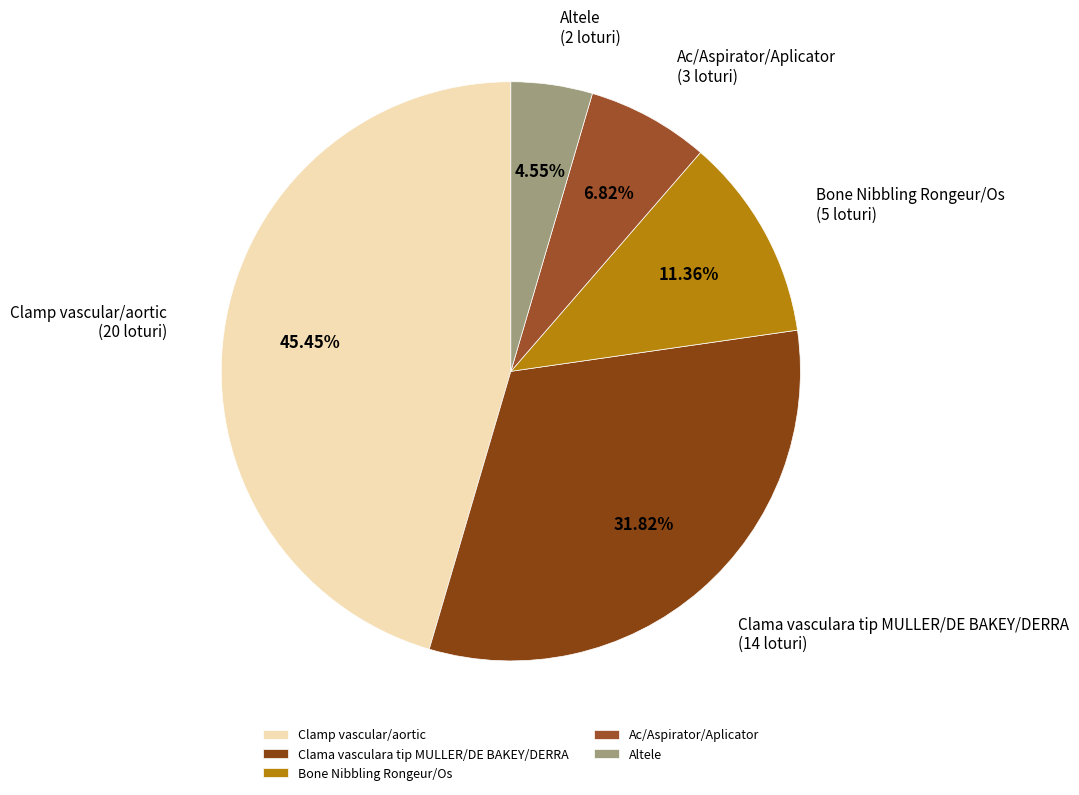

What is the ratio of the value at Clamp vascular/aortic to the value at Clama vasculara tip MULLER/DE BAKEY/DERRA?

1.4